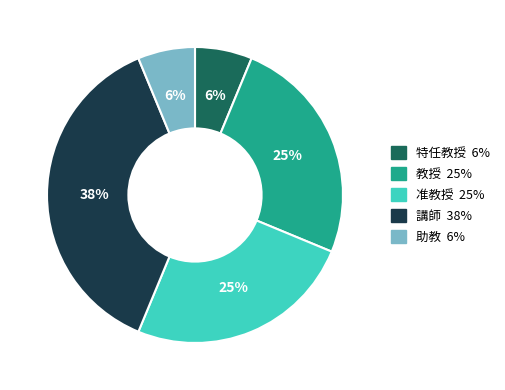

Between 教授 and 助教, which is larger?

教授